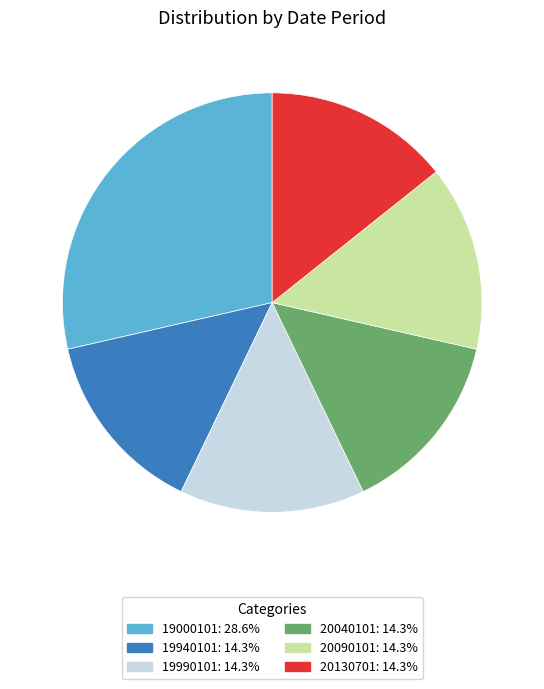

The 19000101 slice represents 15% of the pie. True or false?

False